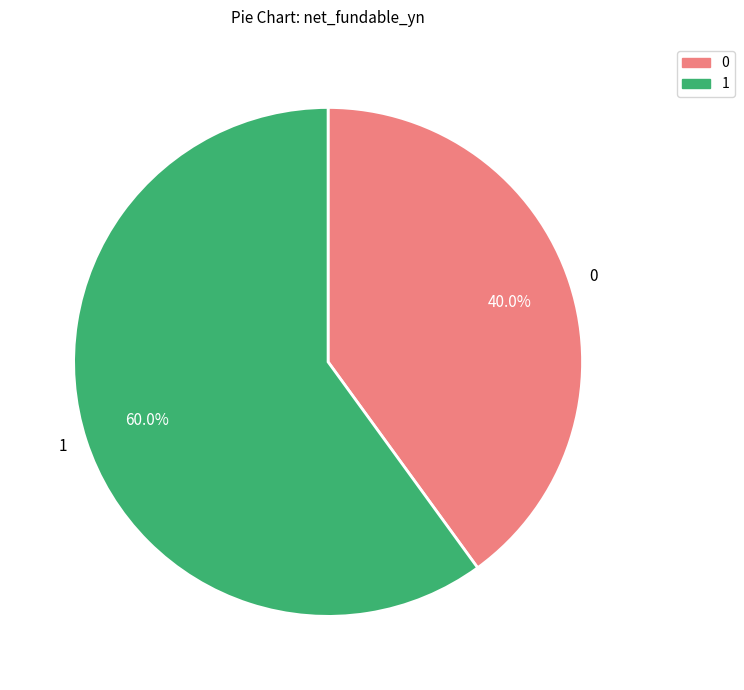

What is the largest slice in the pie chart?

1